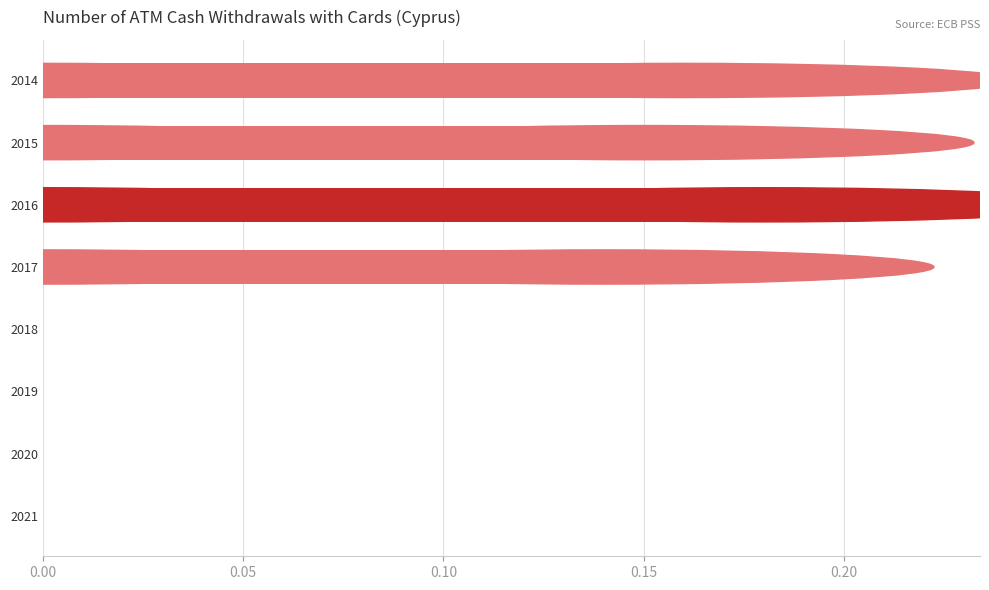

Between 2015 and 2019, which is larger?

2015